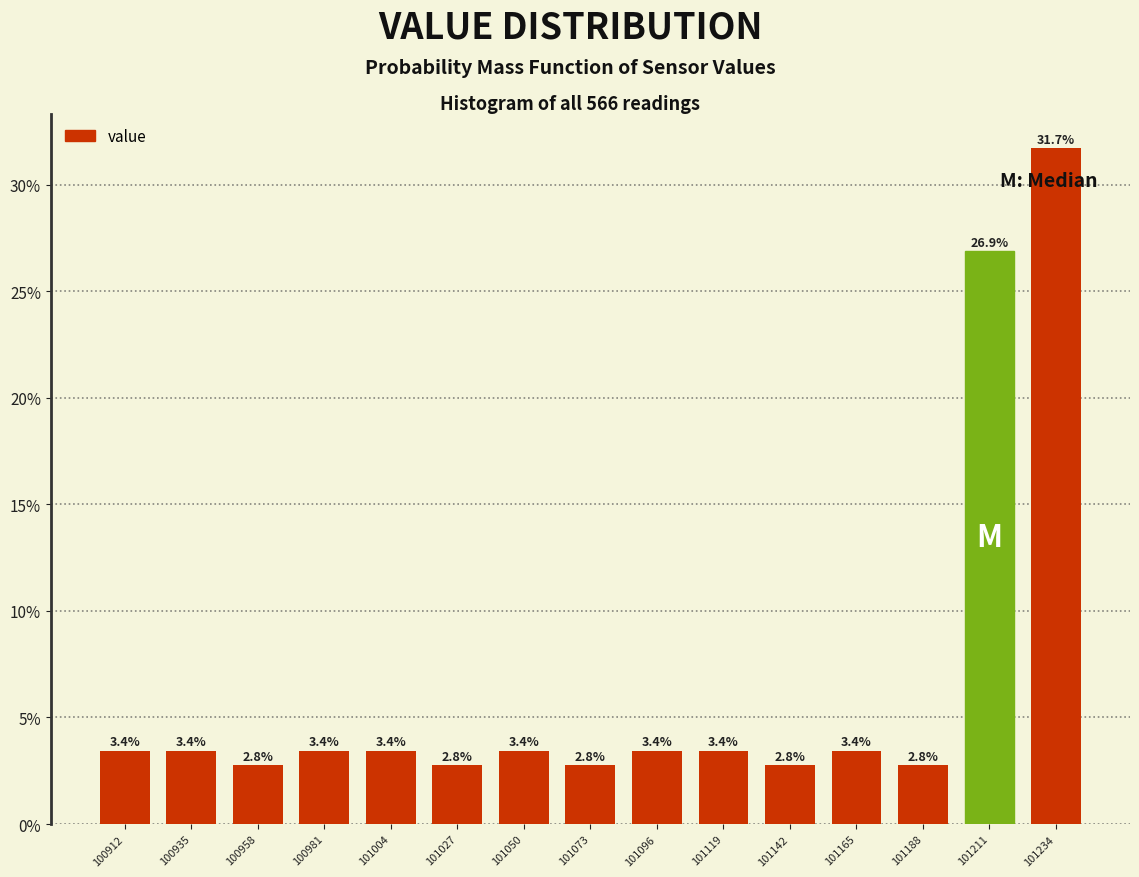

Reading left to right, list every bar in this chart as the range it spans on the x-axis followed by its height. The bar edges are not printed on the chart, so give them approximately, as read against the axis.

100900 to 100925: 3.4
100925 to 100945: 3.4
100945 to 100970: 2.8
100970 to 100990: 3.4
100990 to 101015: 3.4
101015 to 101040: 2.8
101040 to 101060: 3.4
101060 to 101085: 2.8
101085 to 101105: 3.4
101105 to 101130: 3.4
101130 to 101155: 2.8
101155 to 101175: 3.4
101175 to 101200: 2.8
101200 to 101225: 26.9
101225 to 101245: 31.7